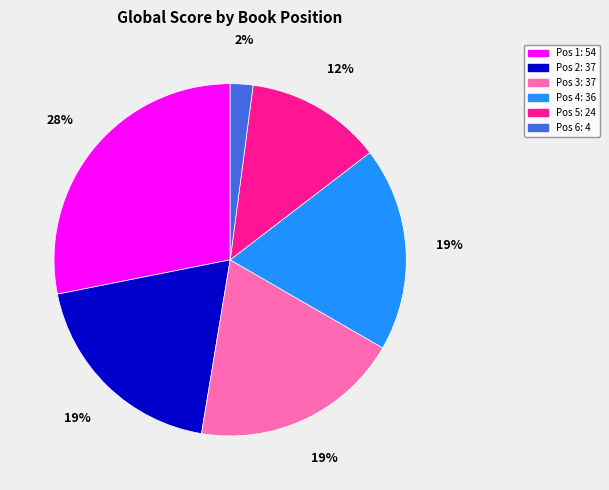

Is there a majority slice in this chart?

No